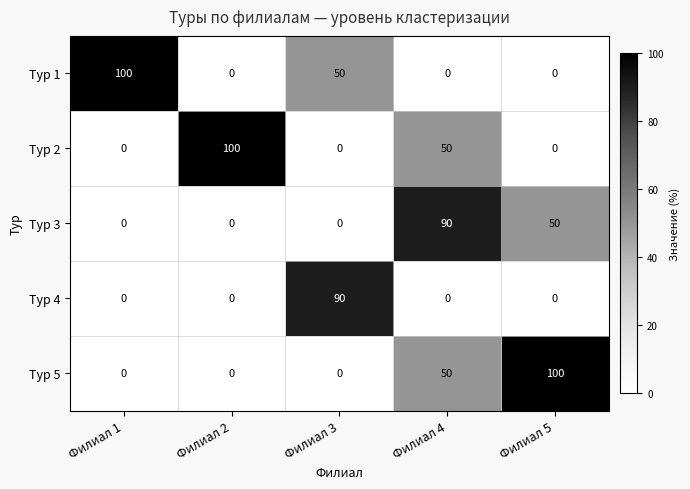

What is the sum of all Тур 5 values?

150